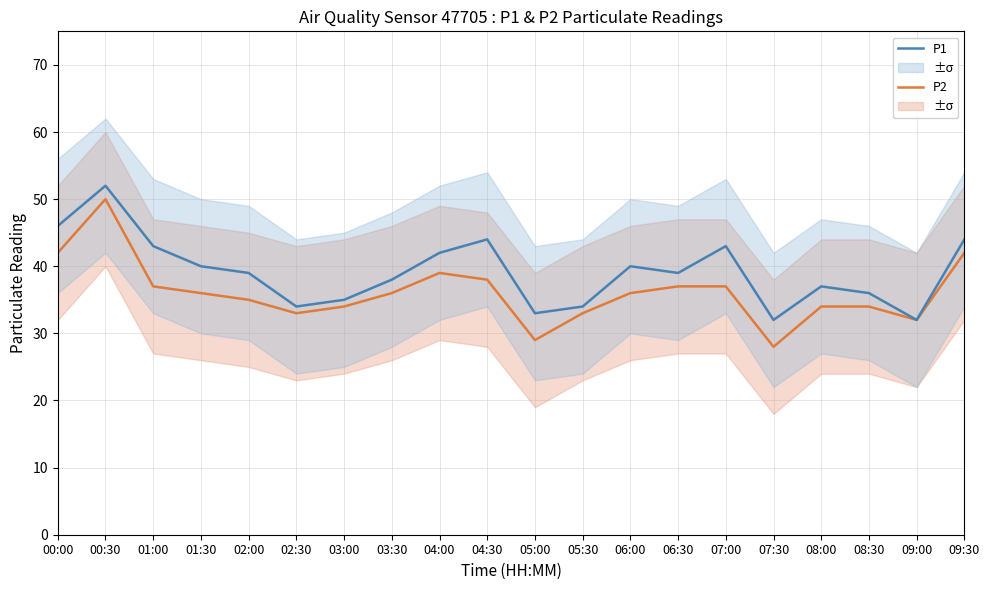

Reading left to right, what are all the values shown in this chart?

P2: 00:00=42	00:30=50	01:00=37	01:30=36	02:00=35	02:30=33	03:00=34	03:30=36	04:00=39	04:30=38	05:00=29	05:30=33	06:00=36	06:30=37	07:00=37	07:30=28	08:00=34	08:30=34	09:00=32	09:30=42
P1: 00:00=46	00:30=52	01:00=43	01:30=40	02:00=39	02:30=34	03:00=35	03:30=38	04:00=42	04:30=44	05:00=33	05:30=34	06:00=40	06:30=39	07:00=43	07:30=32	08:00=37	08:30=36	09:00=32	09:30=44